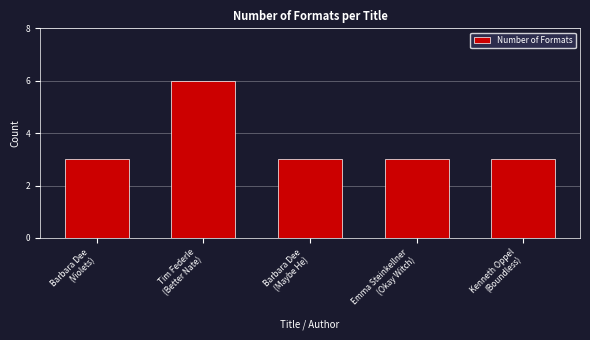

Reading left to right, what are all the values shown in this chart?

3	6	3	3	3